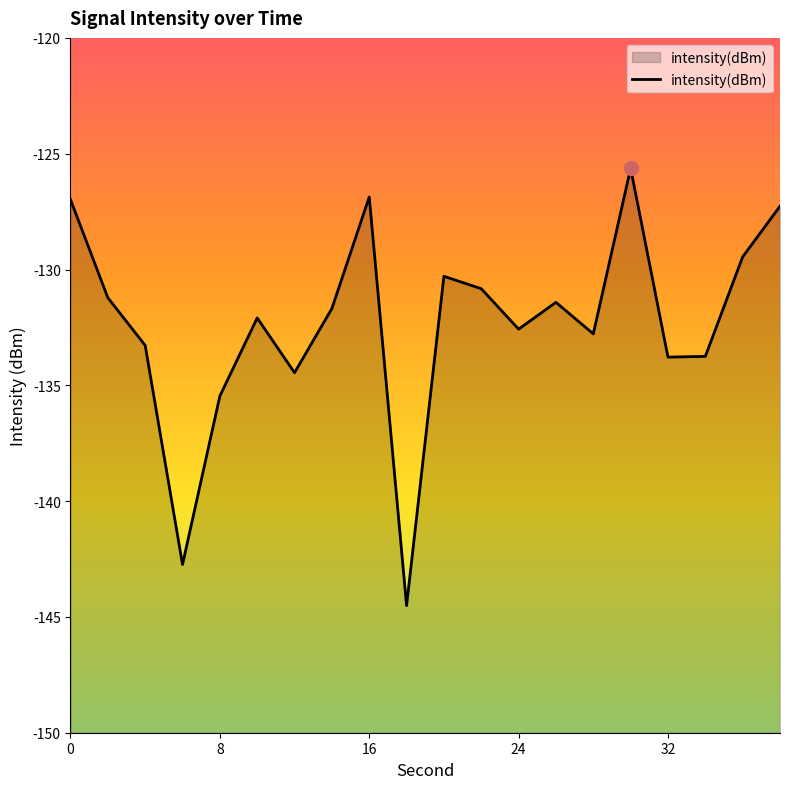

What is the greatest value displayed?

-125.6